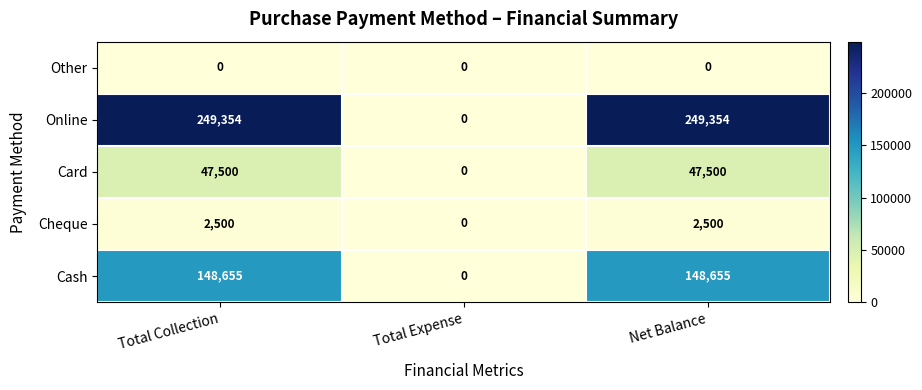

The value of Online at Net Balance is 249354. True or false?

True